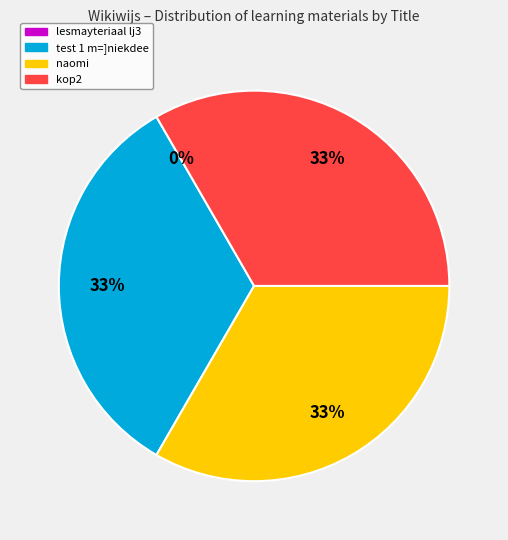

Combined, do test 1 m=]niekdee and kop2 account for over 50%?

Yes